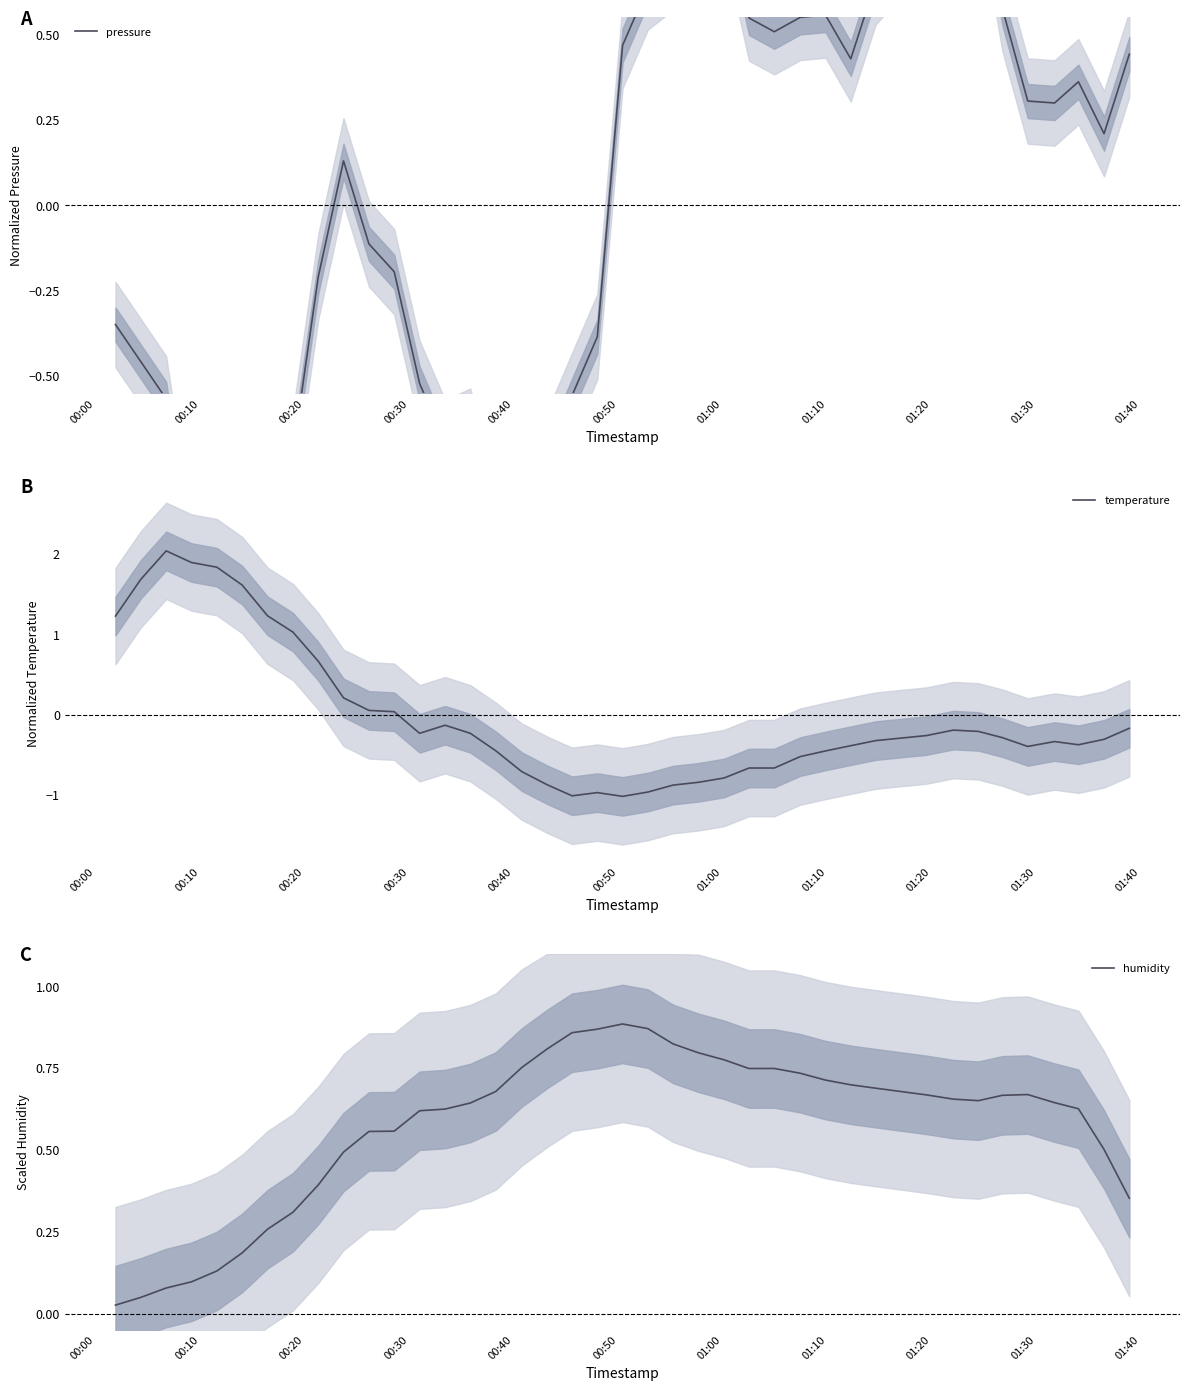

In temperature, how many points are higher than both neighbors (excluding endpoints)?

5